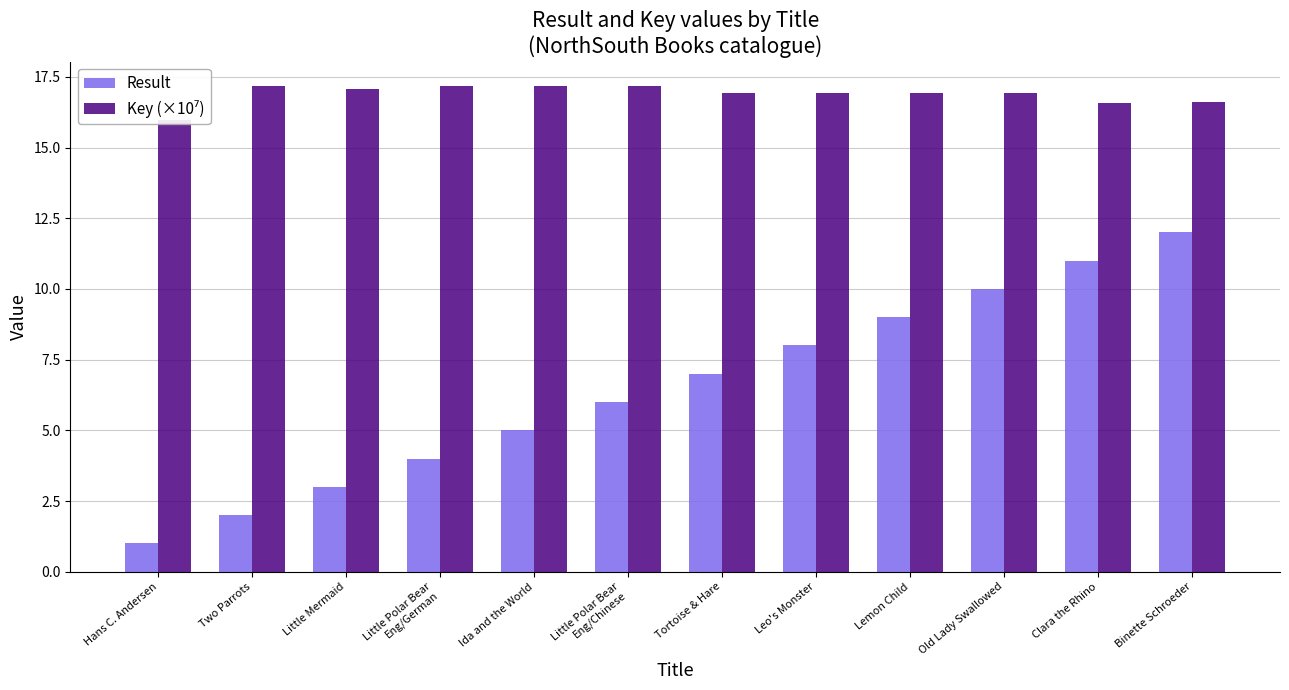

At which label is Result closest to 6?

Little Polar Bear
Eng/Chinese